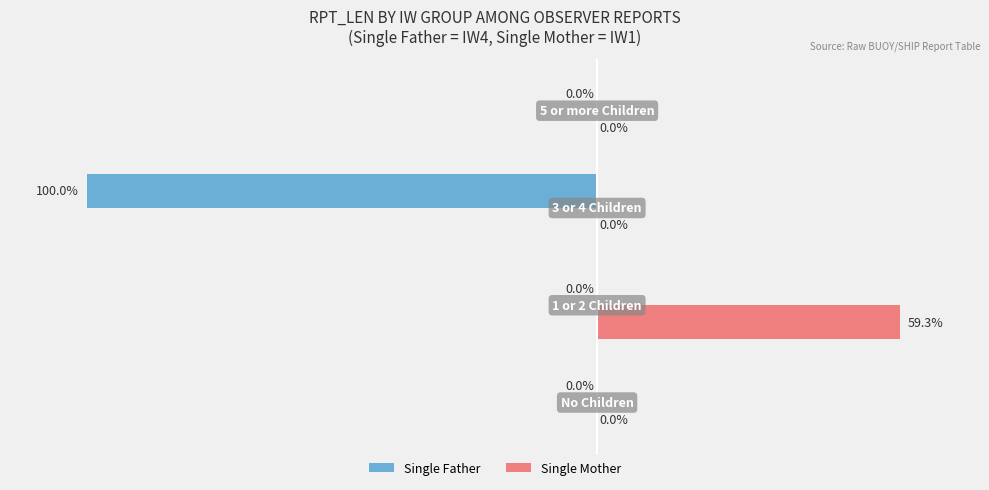

What are all the series names shown in the legend?

Single Father, Single Mother